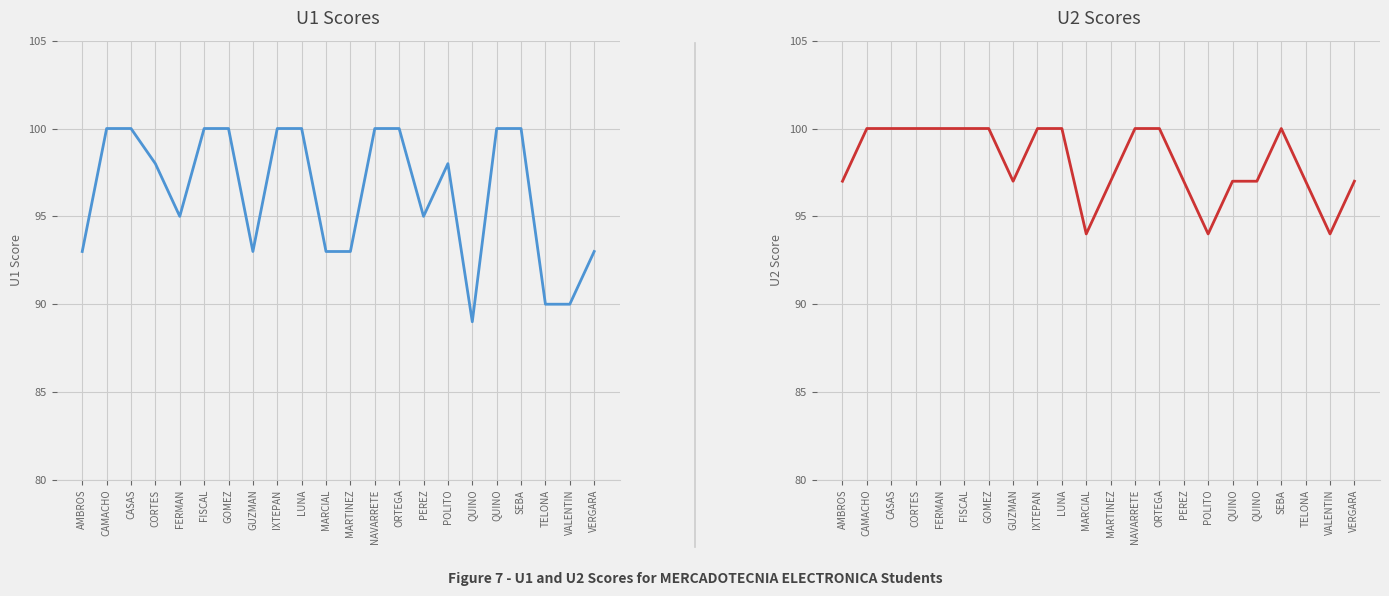

What is the sum of the U1 values at MARCIAL and GUZMAN?

186